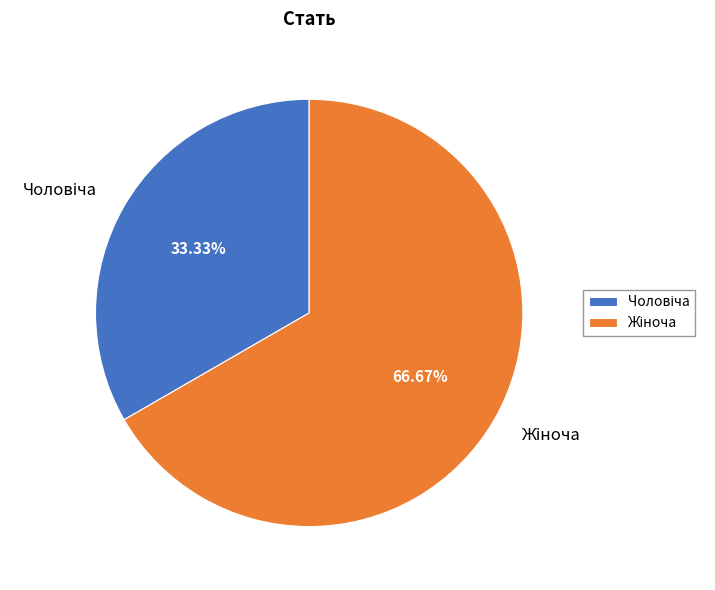

Is there a majority slice in this chart?

Yes